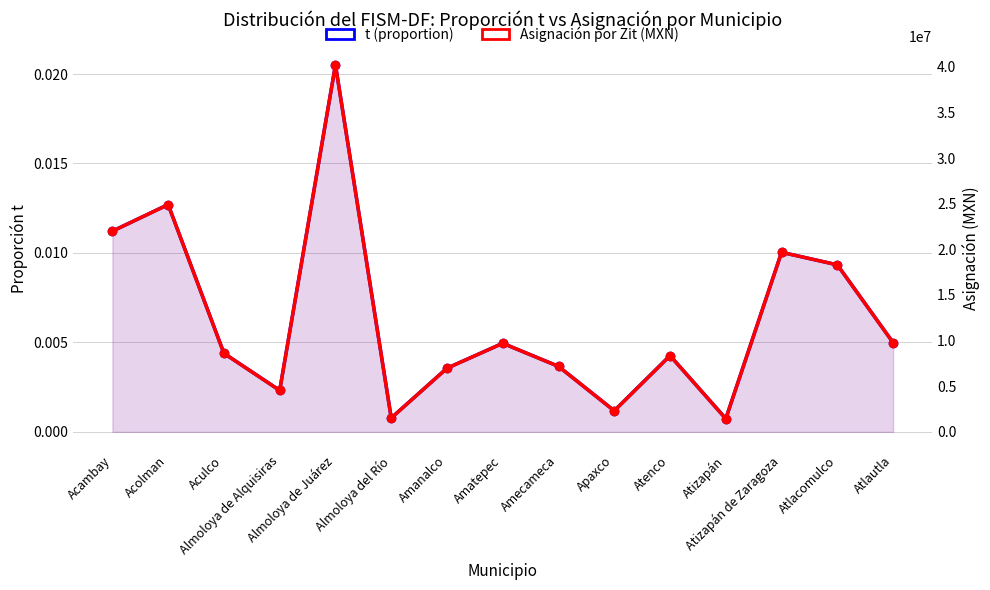

What is the label of the 12th point from the left?

Atizapán